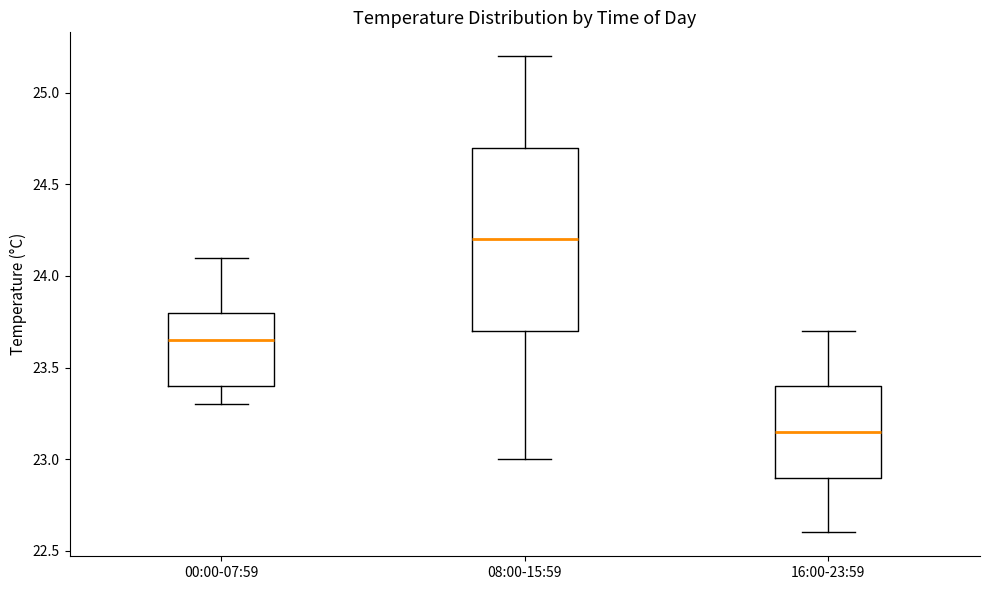

Where is the lower edge of the box for 08:00-15:59 on the y-axis? The values are not printed on the chart, so give them approximately, as read against the axis.

23.70